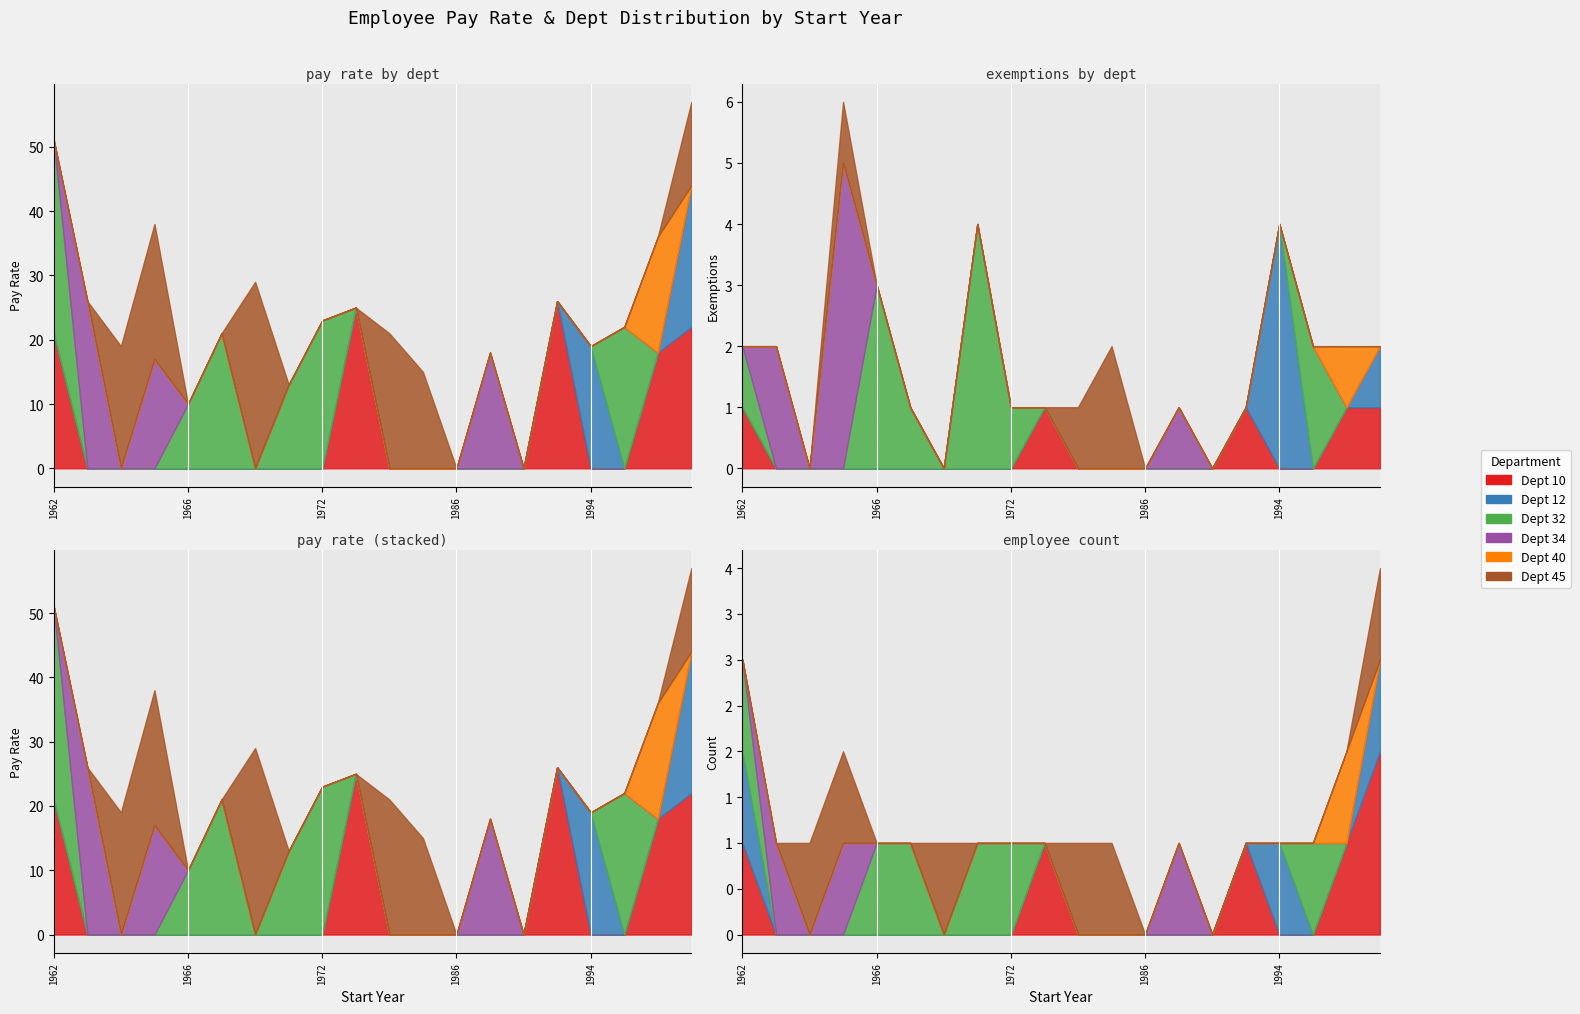

At which label does Dept 10 reach its peak?

1993